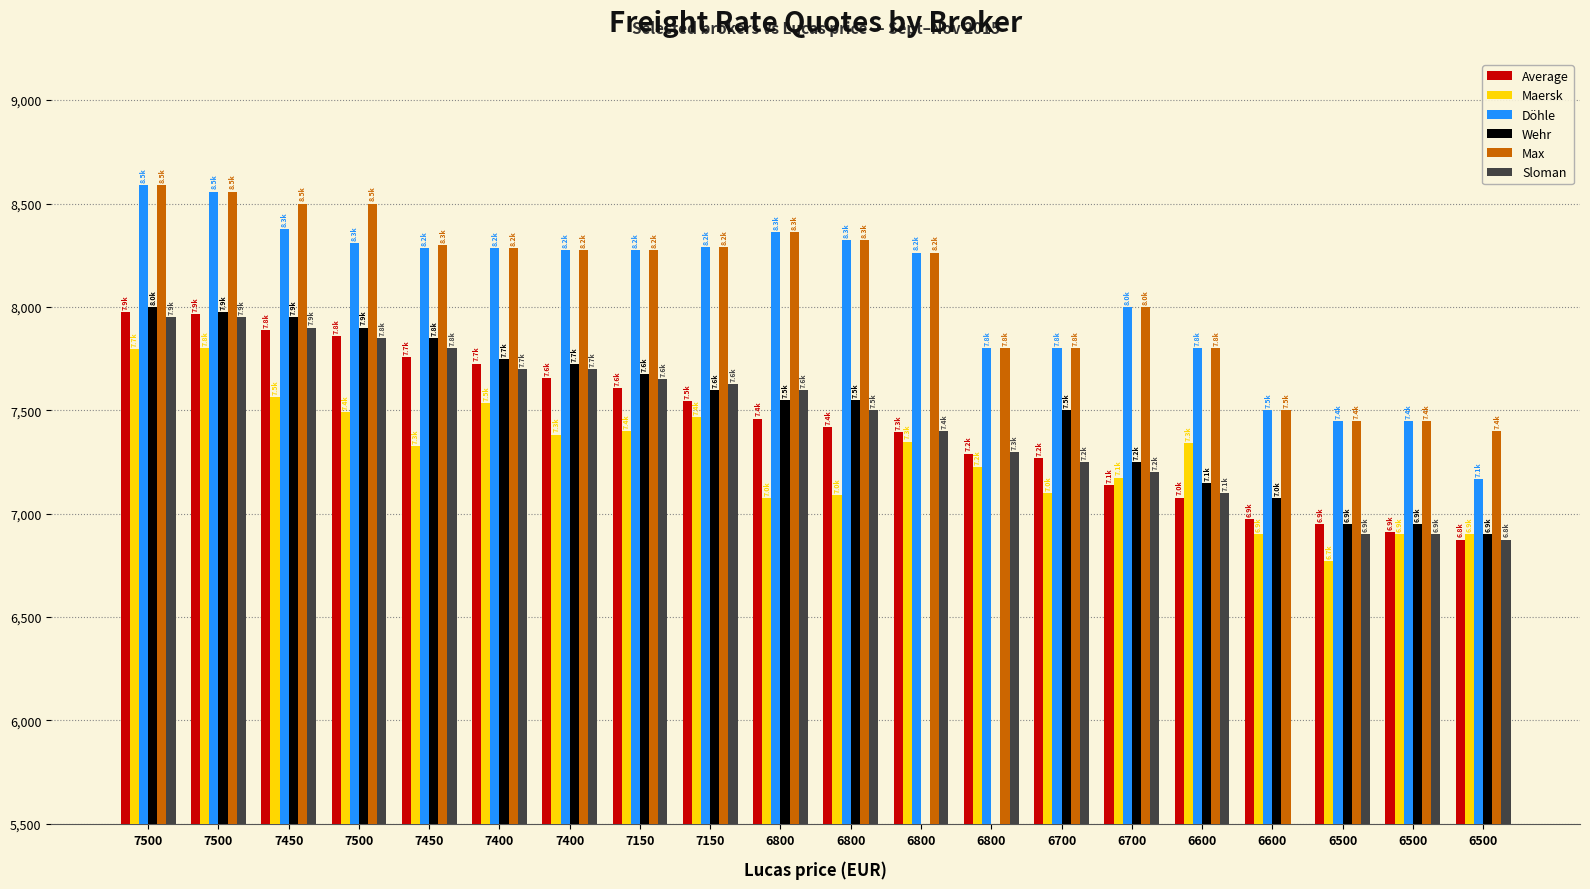

Which has a higher value, 6500 or 7150?

7150